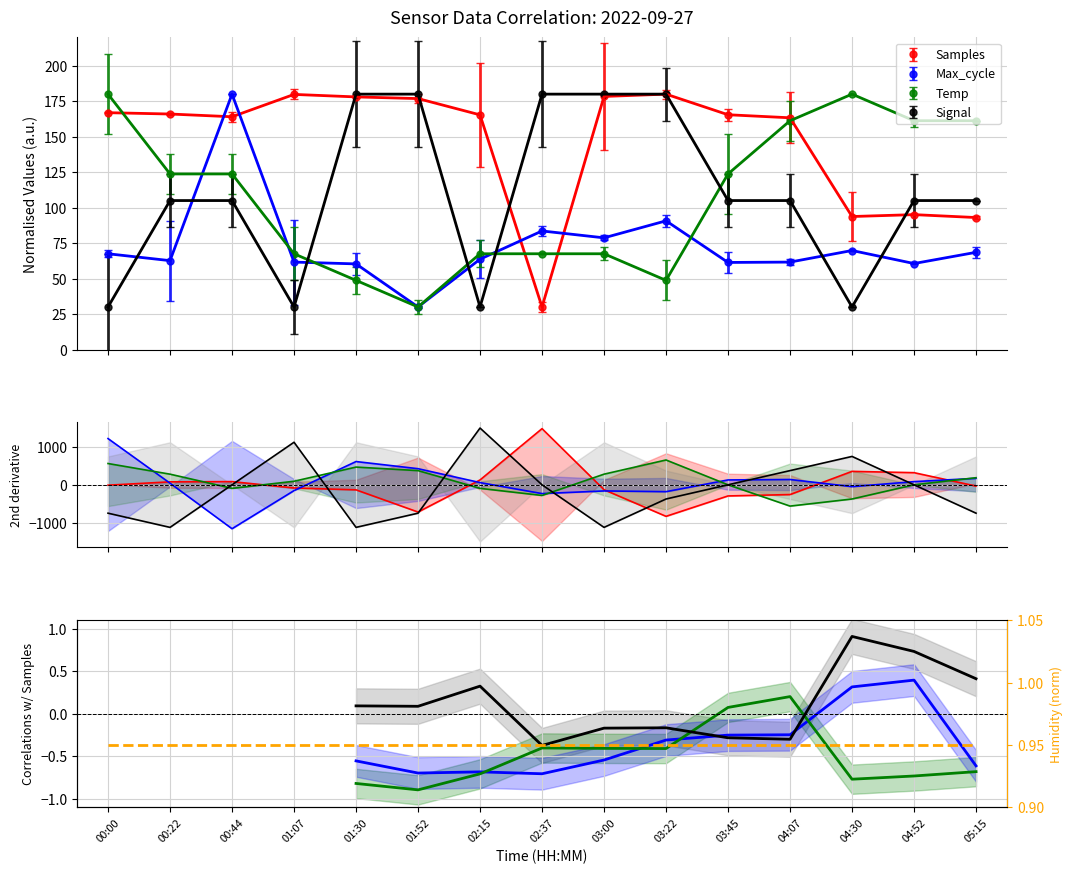

Count the number of categories in the chart.

15